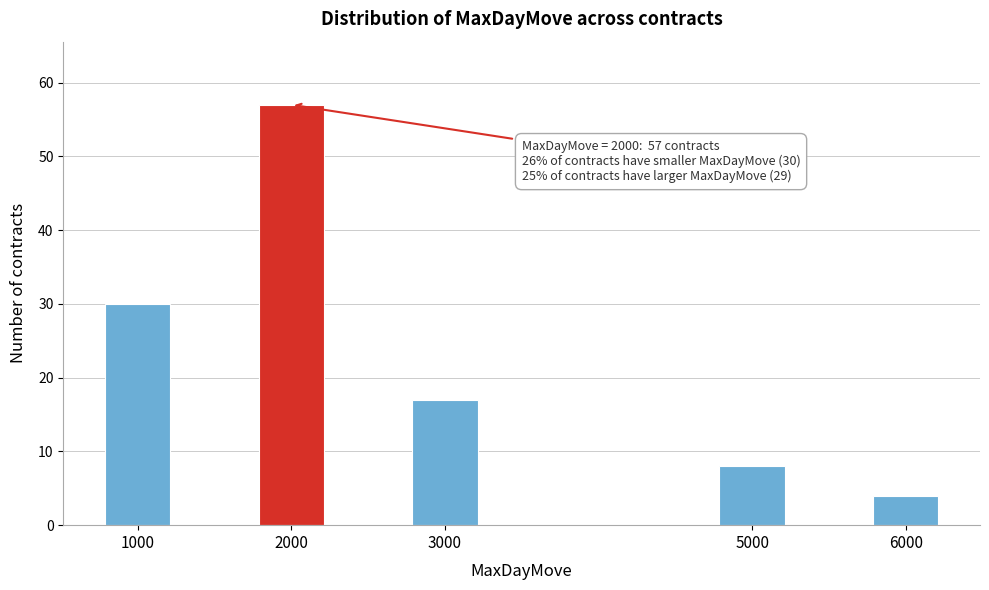

Reading right to left, list all the values displayed in this chart.

4	8	17	57	30